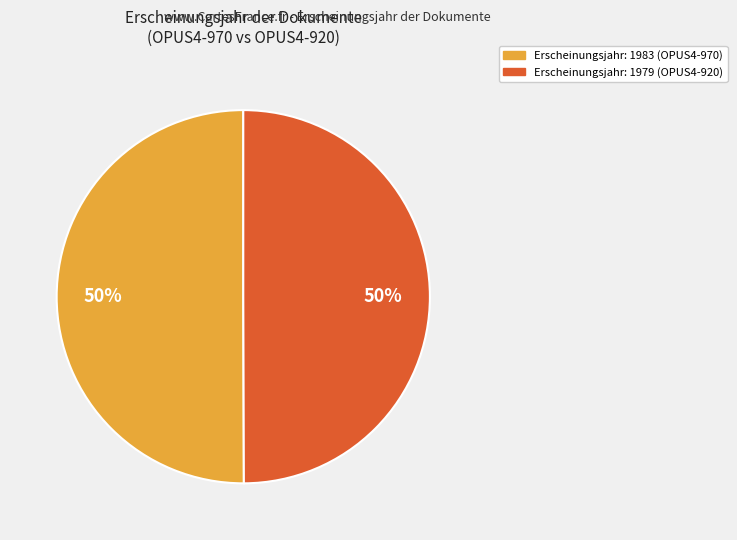

To the nearest percent, what is the average slice percentage?

50%